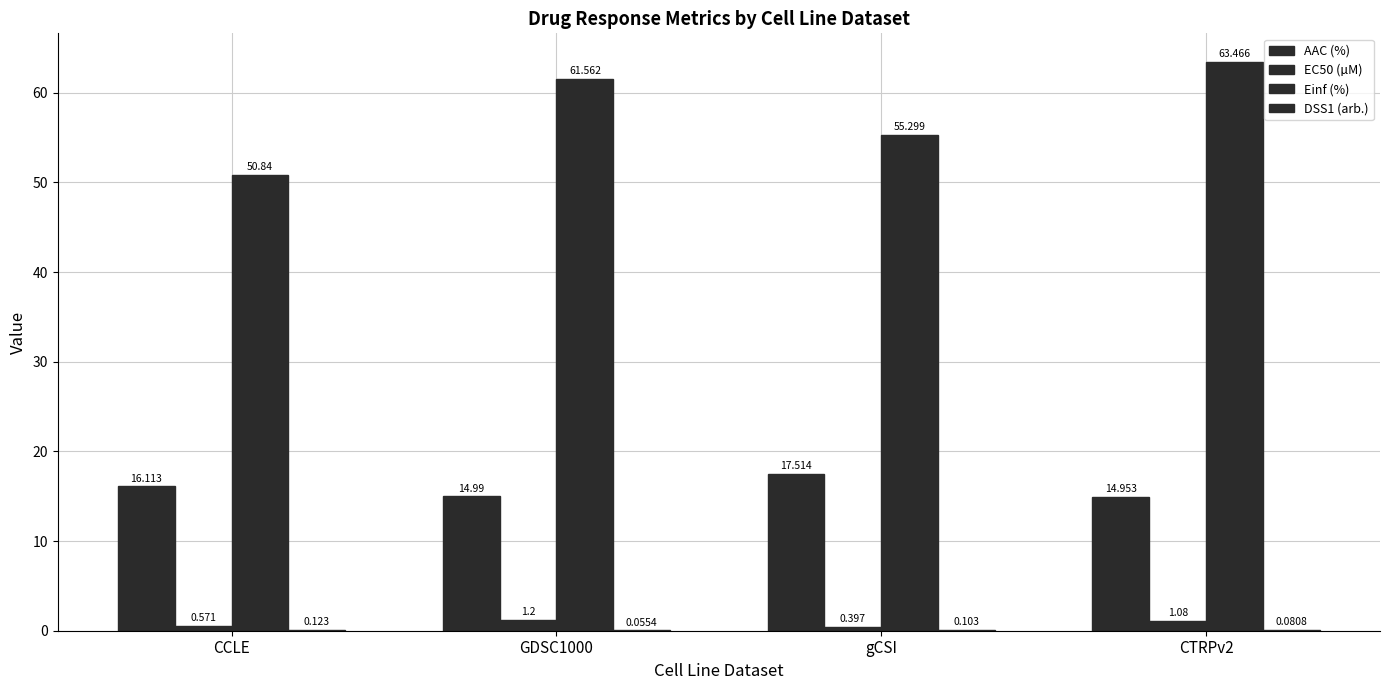

Which category has the highest value in the AAC (%) series?

gCSI